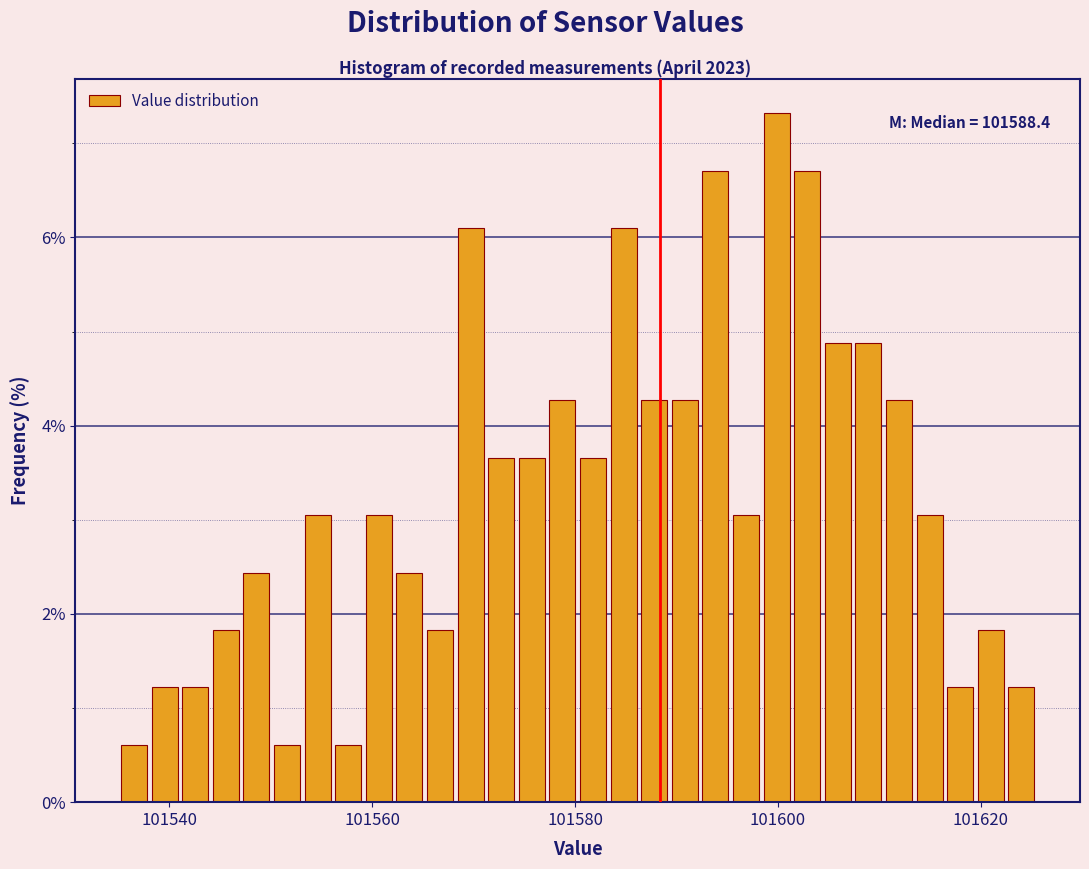

Read against the x-axis, roughly where is the centre of the tallest bar?

101600